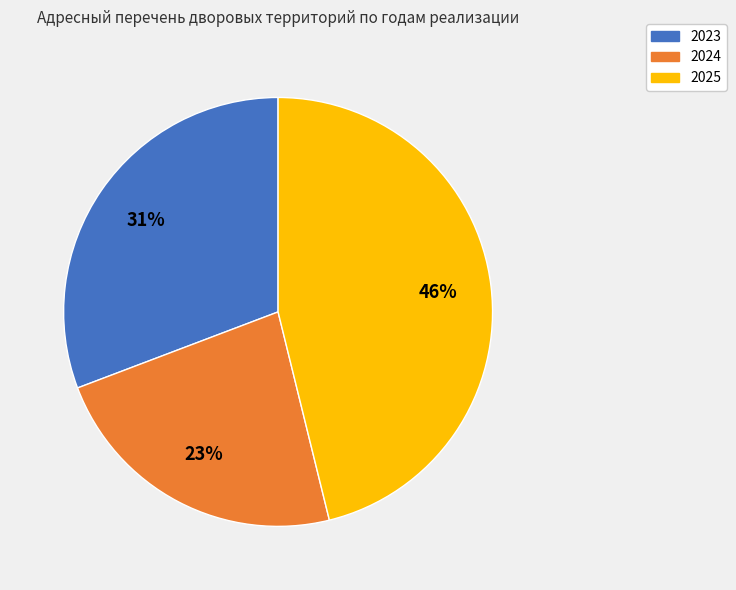

Which slice is the smallest?

2024